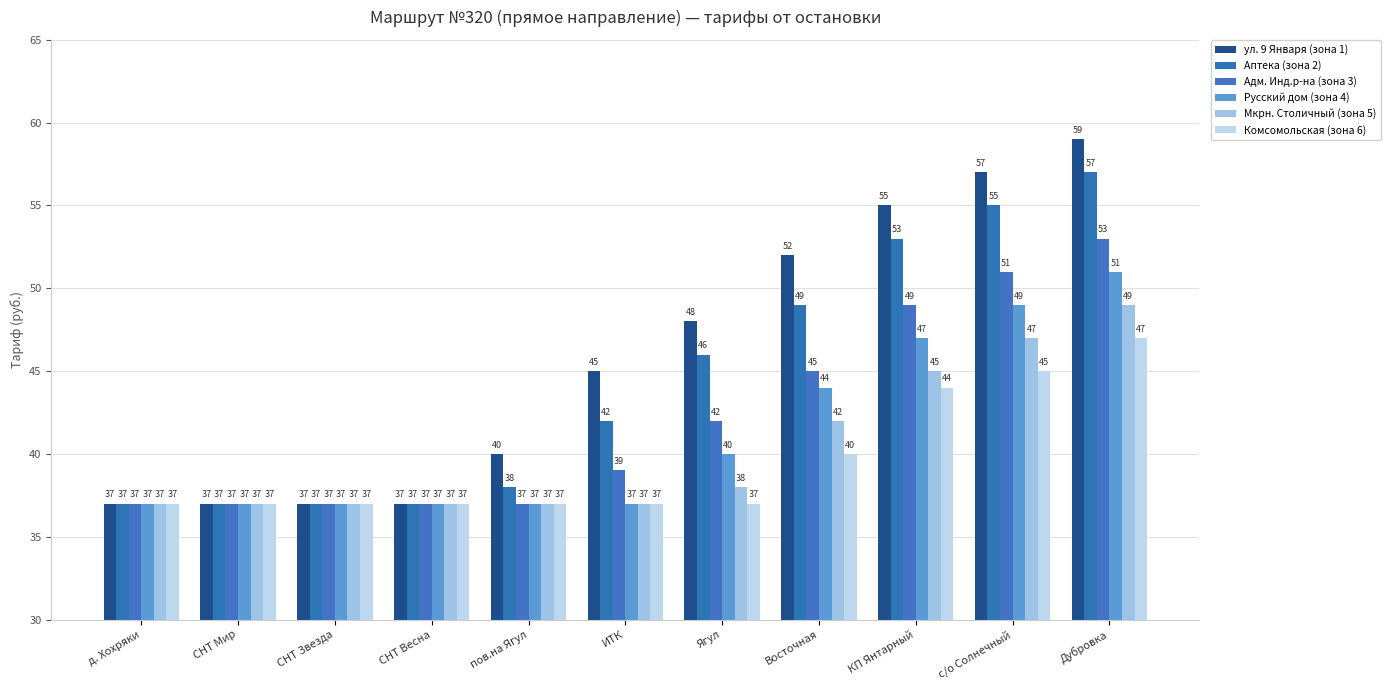

What is the maximum value for Русский дом (зона 4)?

51